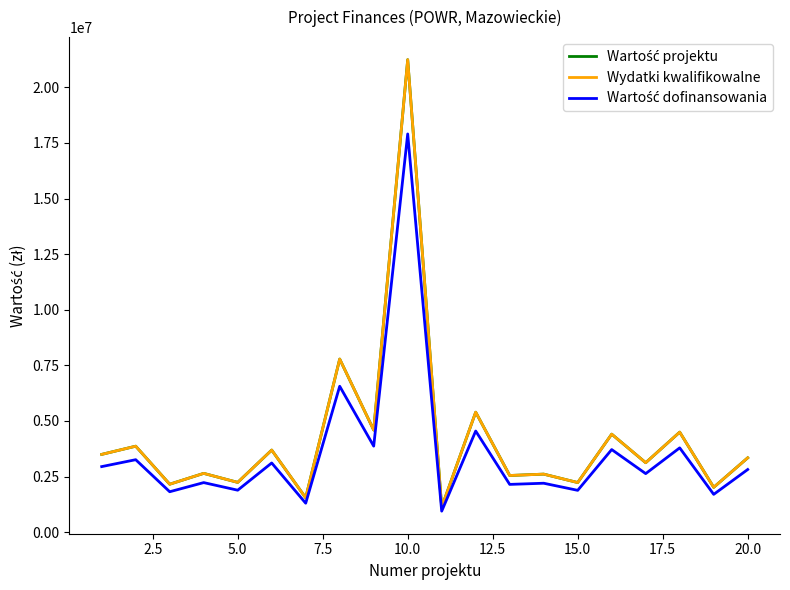

Does the chart have visible grid lines?

No